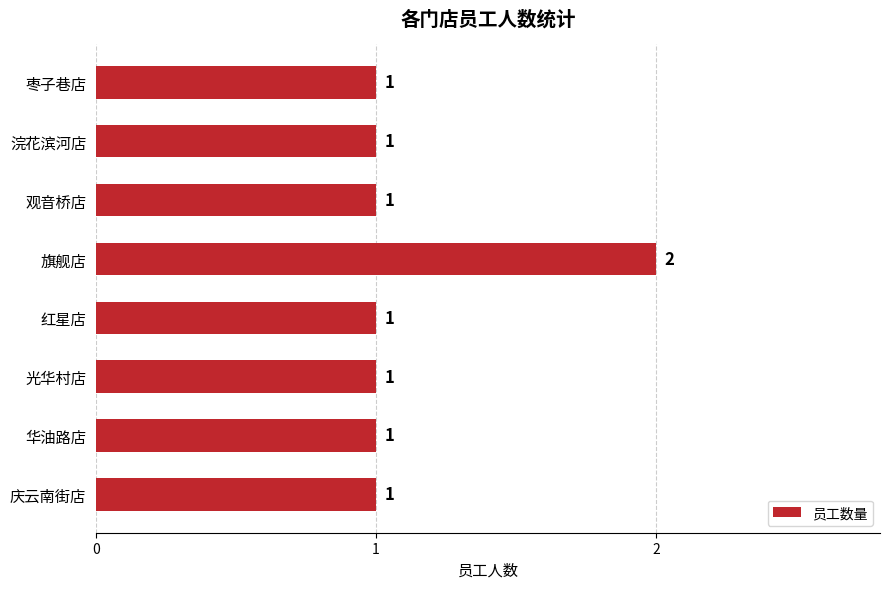

Approximately how many times larger is the value at 浣花滨河店 compared to 旗舰店?

0.5